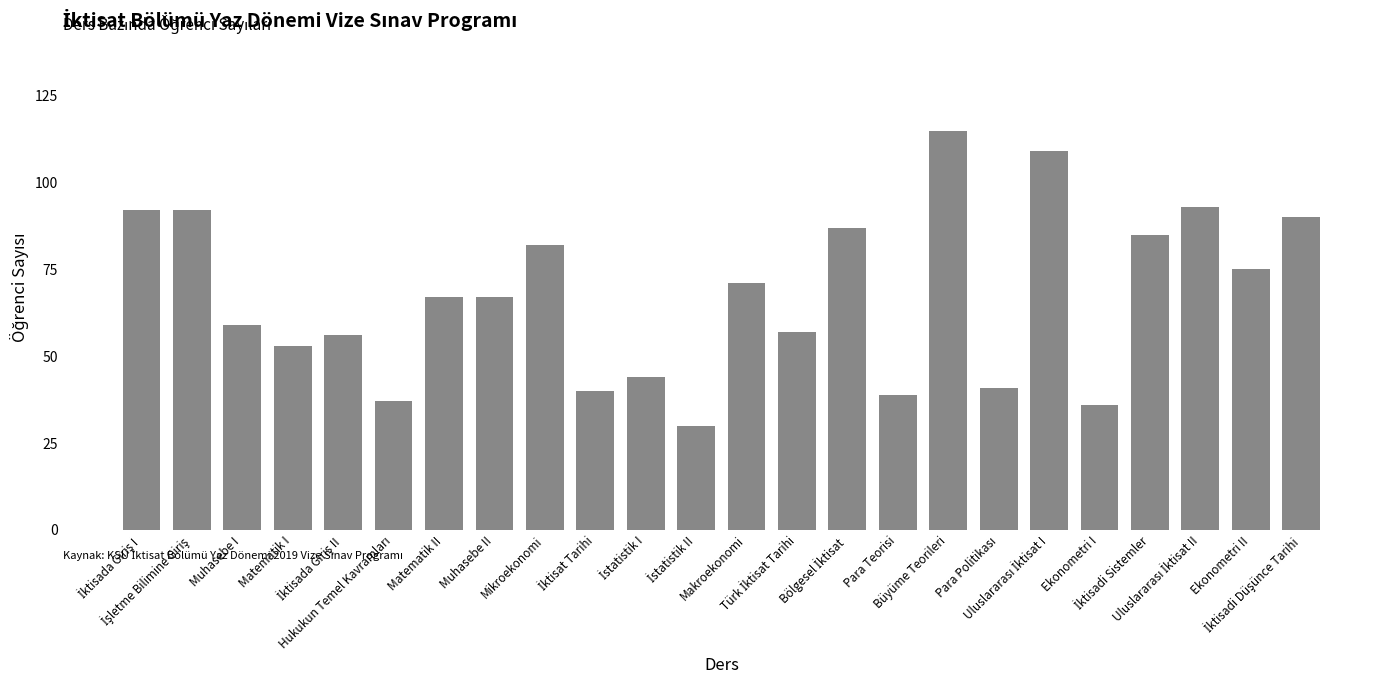

What is the sum of all values?

1617